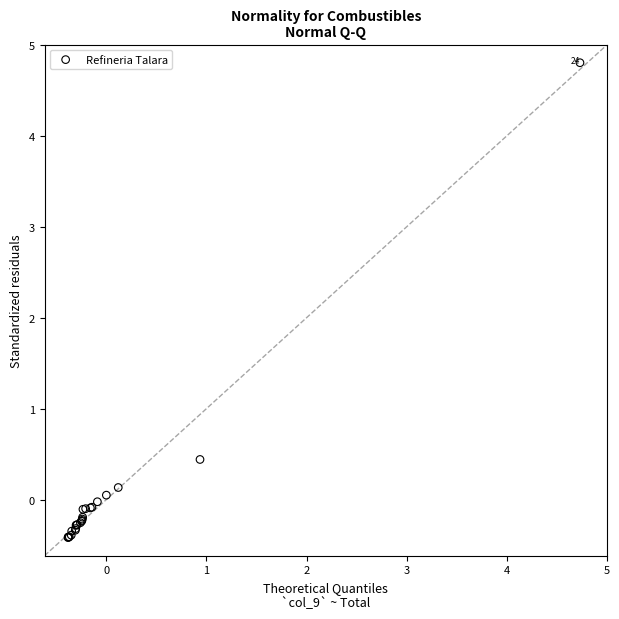

What Y value in the scatter plot is closest to 2?

0.4